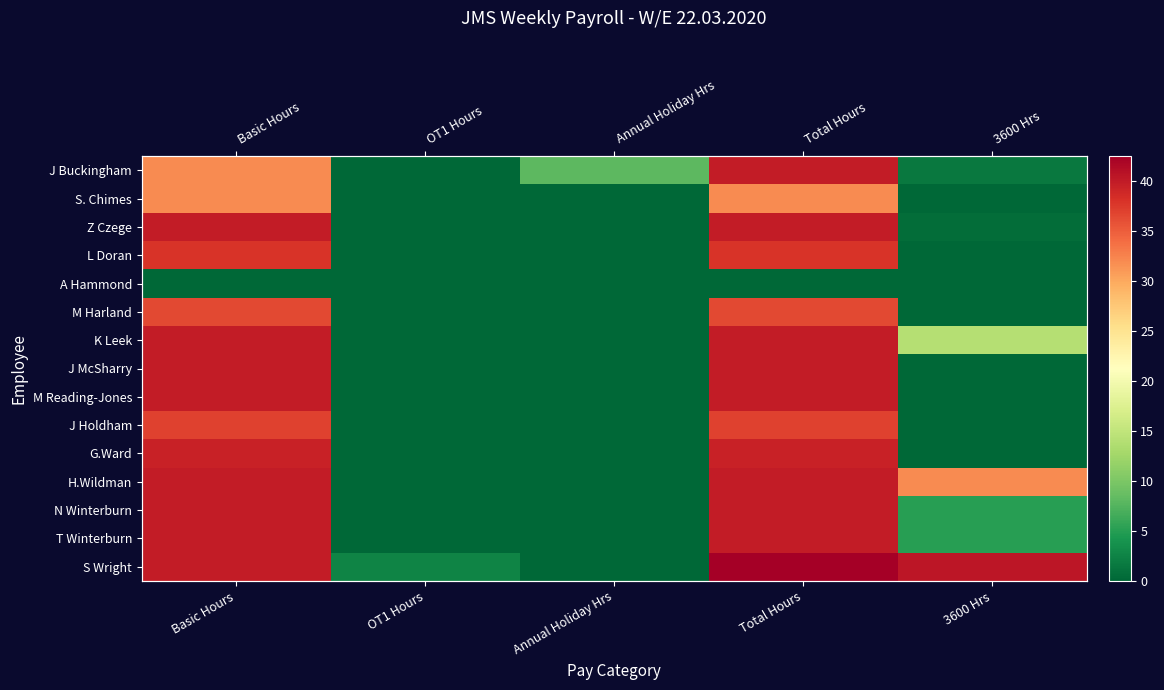

What is the average value of the H.Wildman series?

22.4